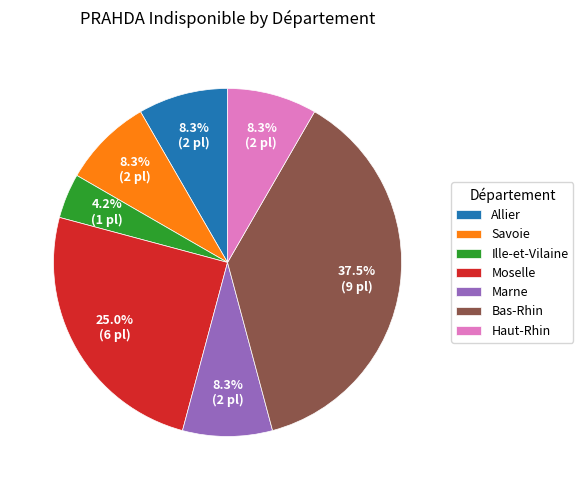

Is there a majority slice in this chart?

No